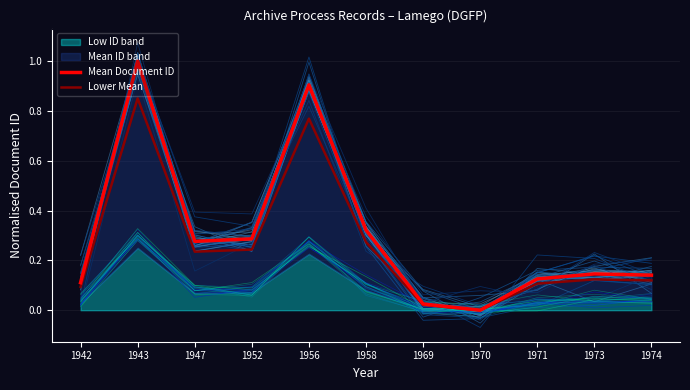

The Lower Mean series shows 0.0 at 1942. True or false?

False